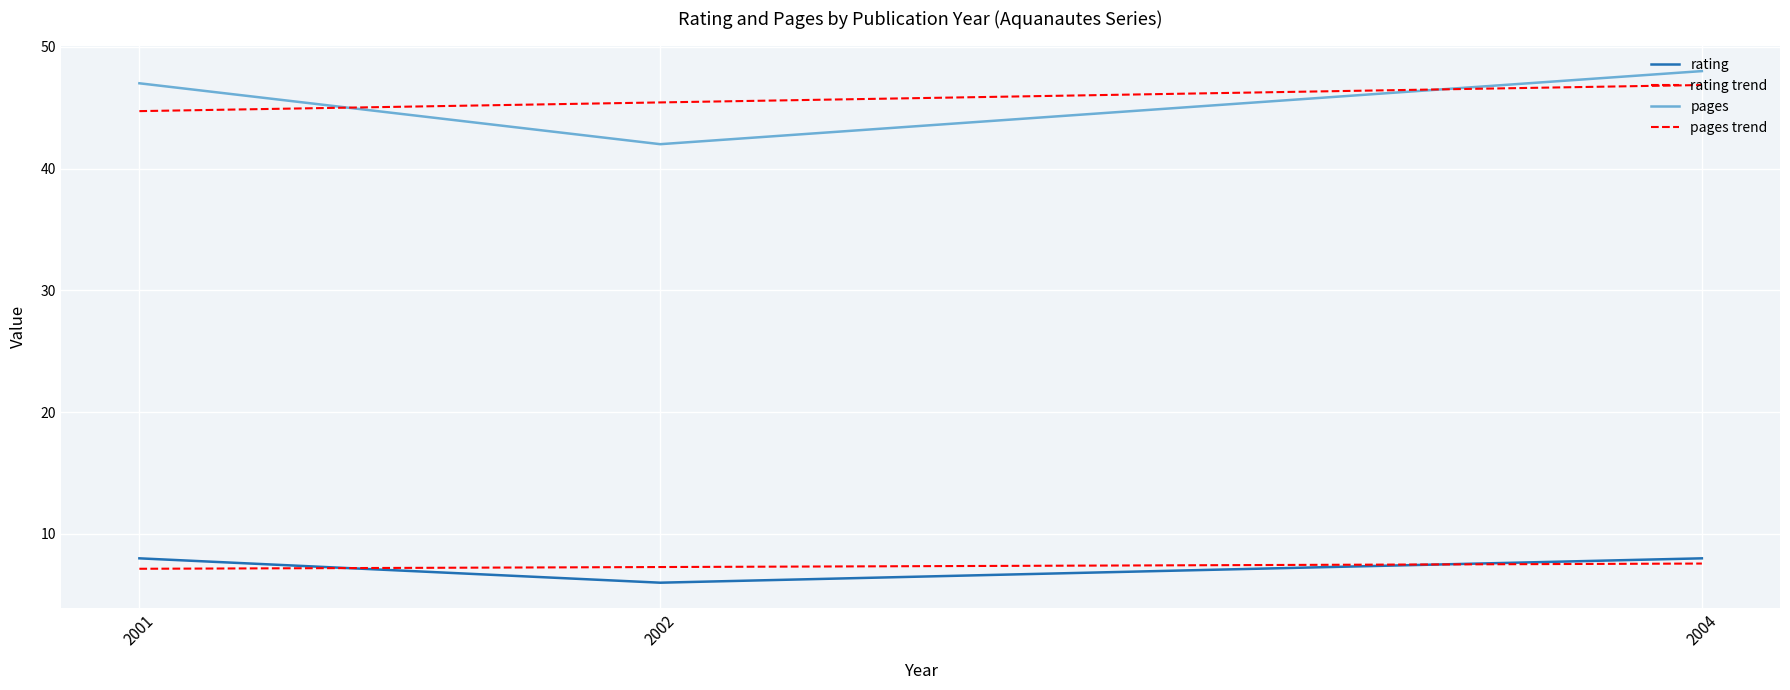

True or false: pages has a value of 47 at 01/03/2001.

True